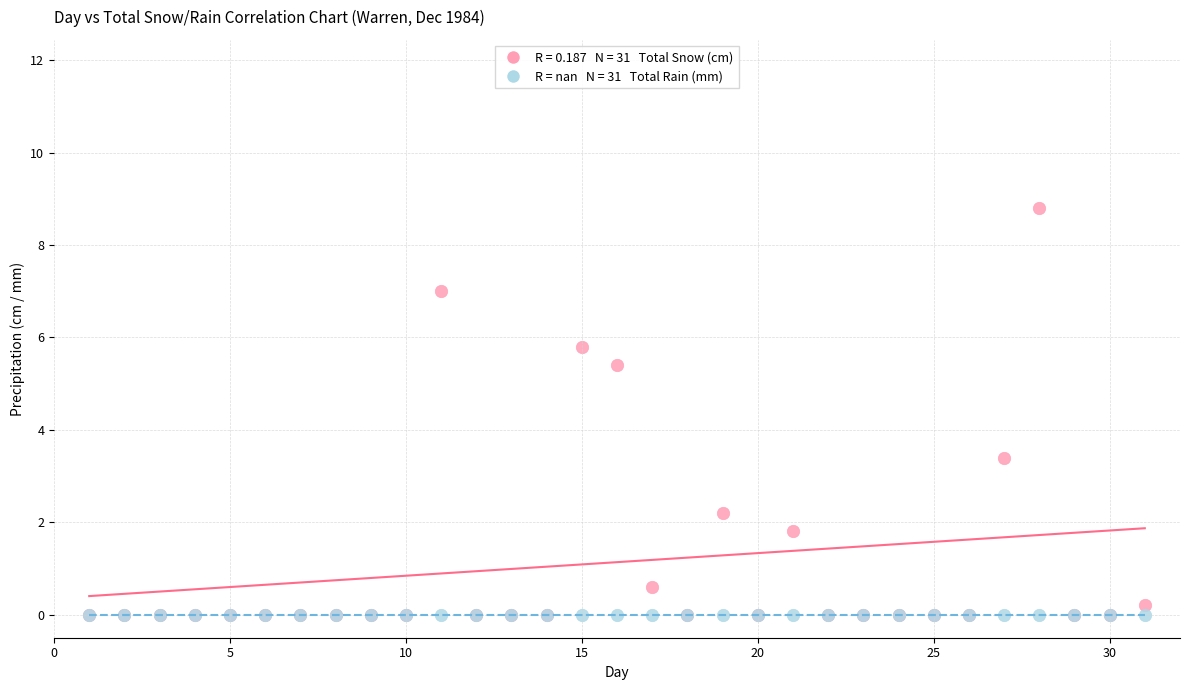

Across all series, what Y value is closest to 4?

3.4